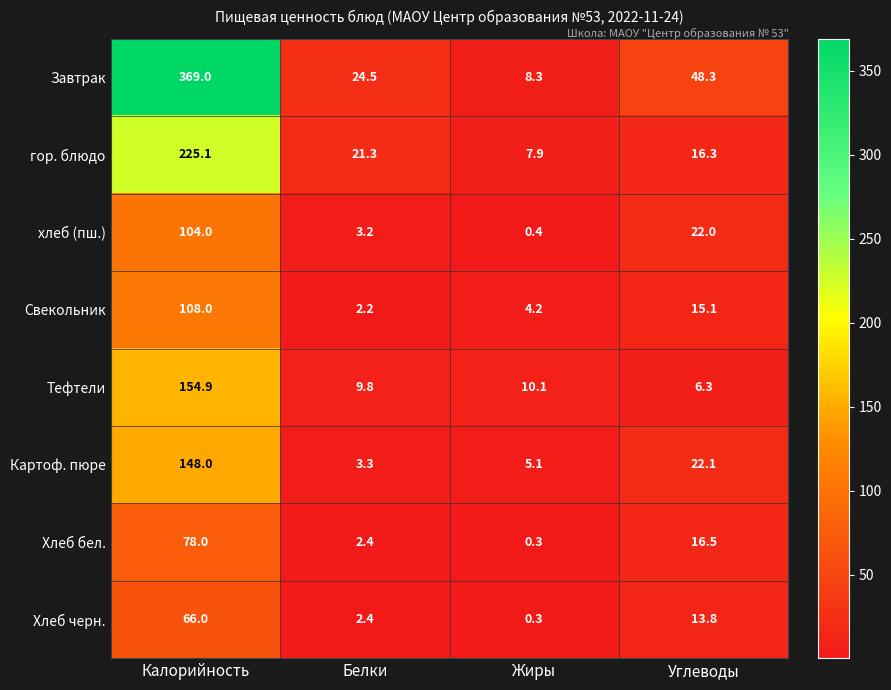

Where is Картоф. пюре nearest to the value 75?

Углеводы